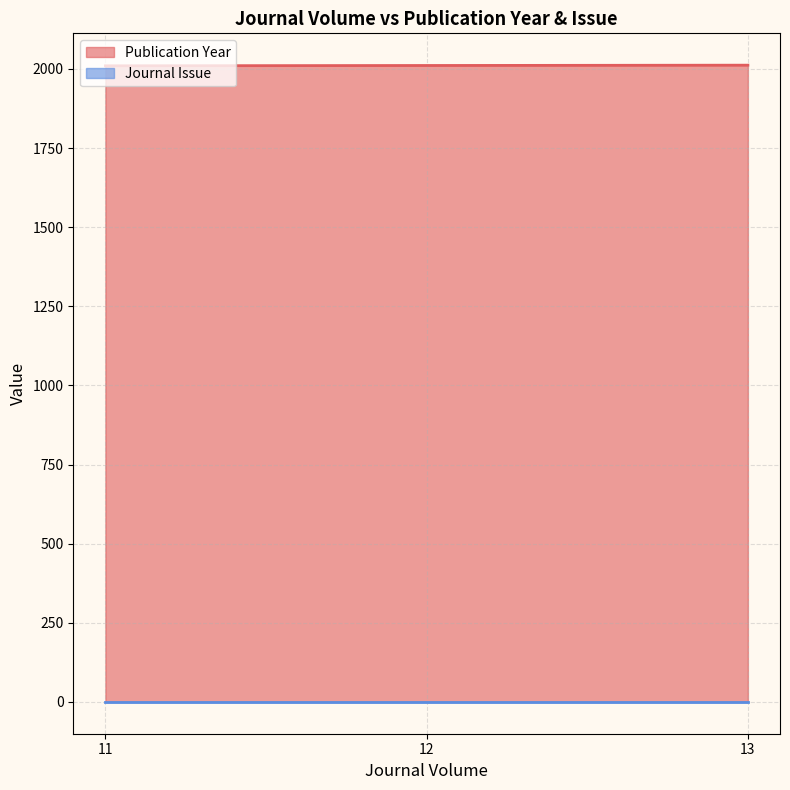

True or false: the data shows 416 at 13.

False